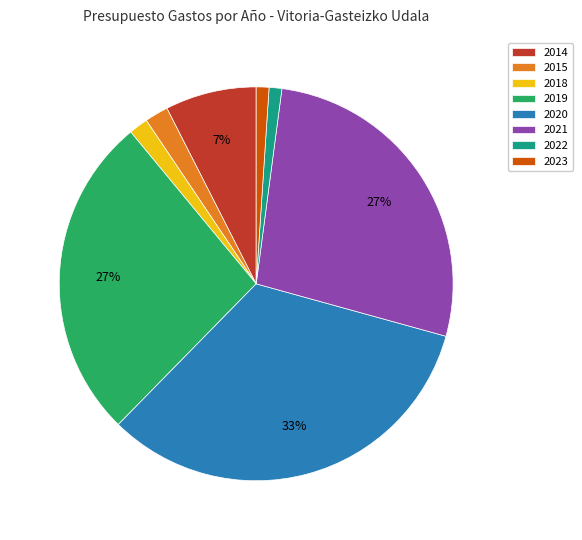

The 2018 slice represents 2% of the pie. True or false?

True